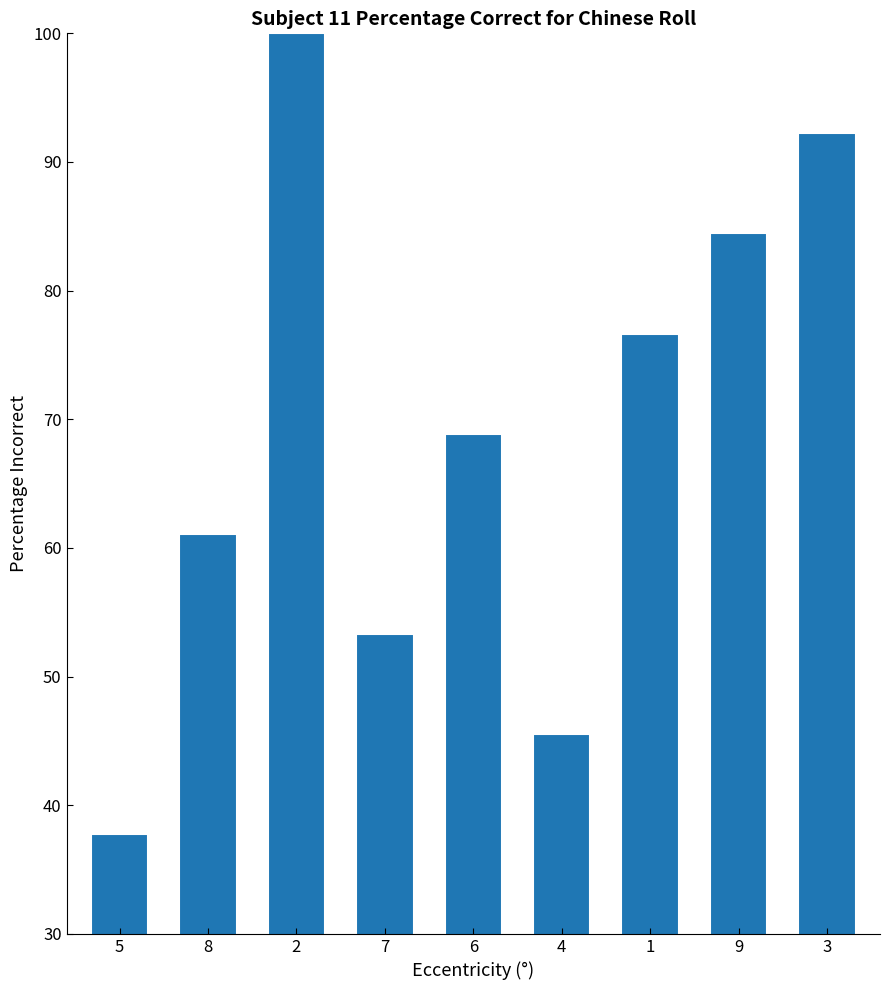

Is it true that the value at 8 is 30.3?

False